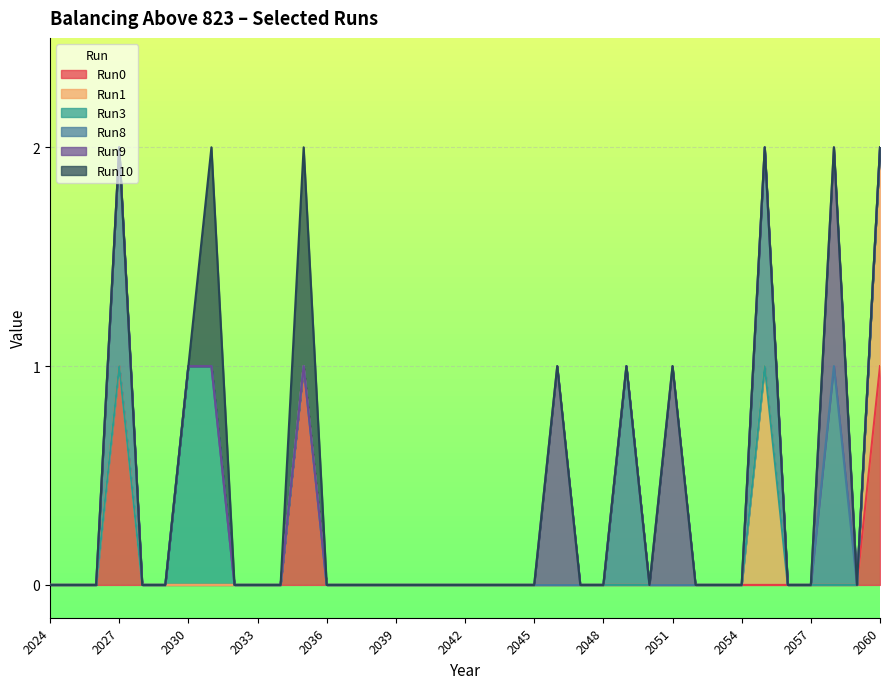

Reading left to right, transcribe all the data shown in this chart.

Run0: 0	0	0	1	0	0	0	0	0	0	0	1	0	0	0	0	0	0	0	0	0	0	0	0	0	0	0	0	0	0	0	0	0	0	0	0	1
Run1: 0	0	0	0	0	0	0	0	0	0	0	0	0	0	0	0	0	0	0	0	0	0	0	0	0	0	0	0	0	0	0	1	0	0	0	0	1
Run3: 0	0	0	0	0	0	1	1	0	0	0	0	0	0	0	0	0	0	0	0	0	0	0	0	0	0	0	0	0	0	0	0	0	0	0	0	0
Run8: 0	0	0	1	0	0	0	0	0	0	0	0	0	0	0	0	0	0	0	0	0	0	0	0	0	1	0	0	0	0	0	1	0	0	1	0	0
Run9: 0	0	0	0	0	0	0	0	0	0	0	0	0	0	0	0	0	0	0	0	0	0	1	0	0	0	0	1	0	0	0	0	0	0	1	0	0
Run10: 0	0	0	0	0	0	0	1	0	0	0	1	0	0	0	0	0	0	0	0	0	0	0	0	0	0	0	0	0	0	0	0	0	0	0	0	0